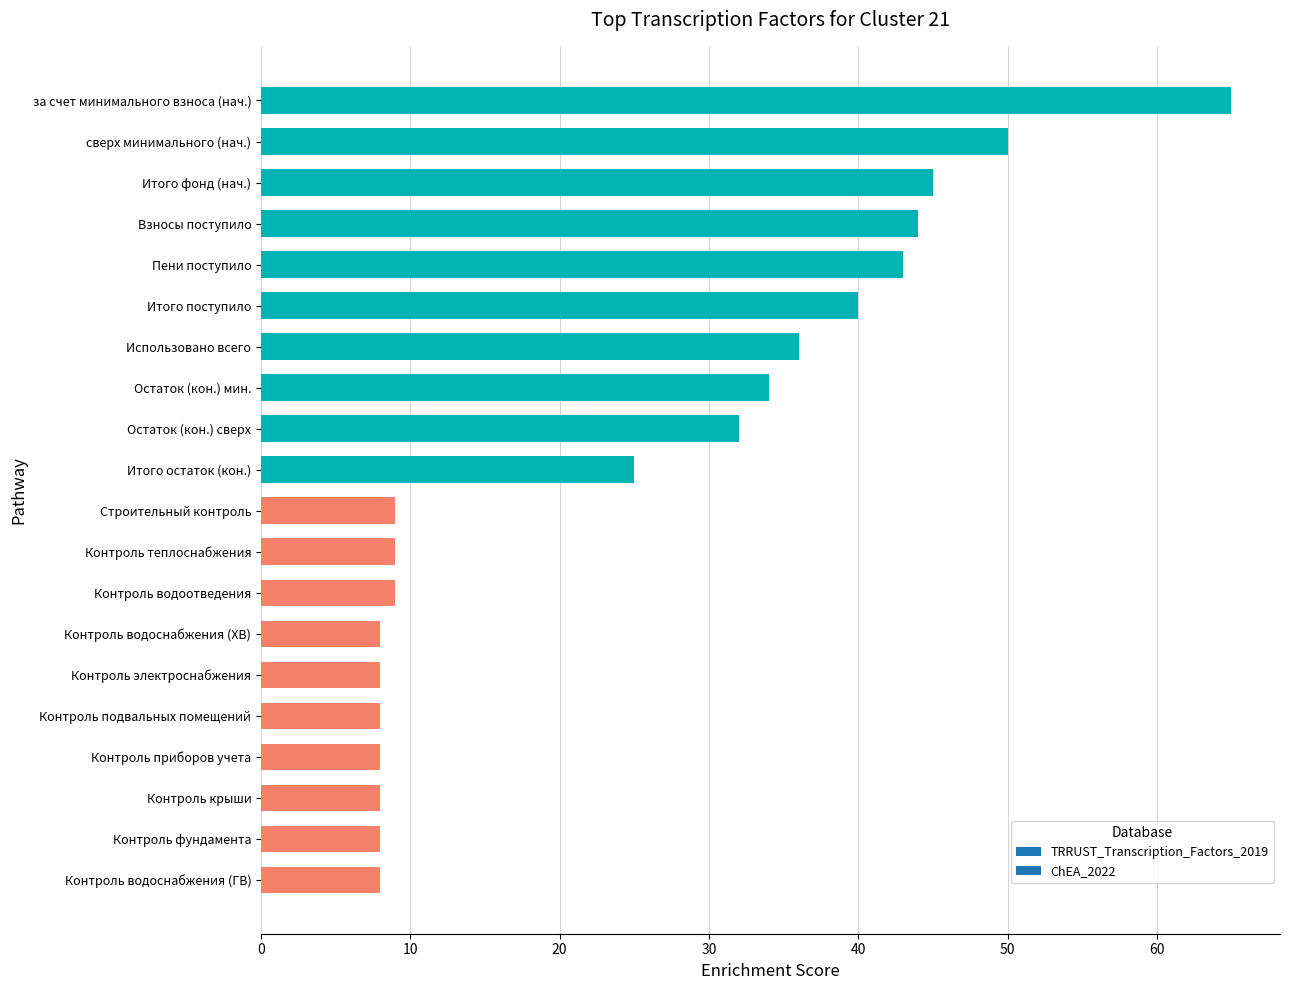

What value does the data have at Остаток (кон.) сверх?

32